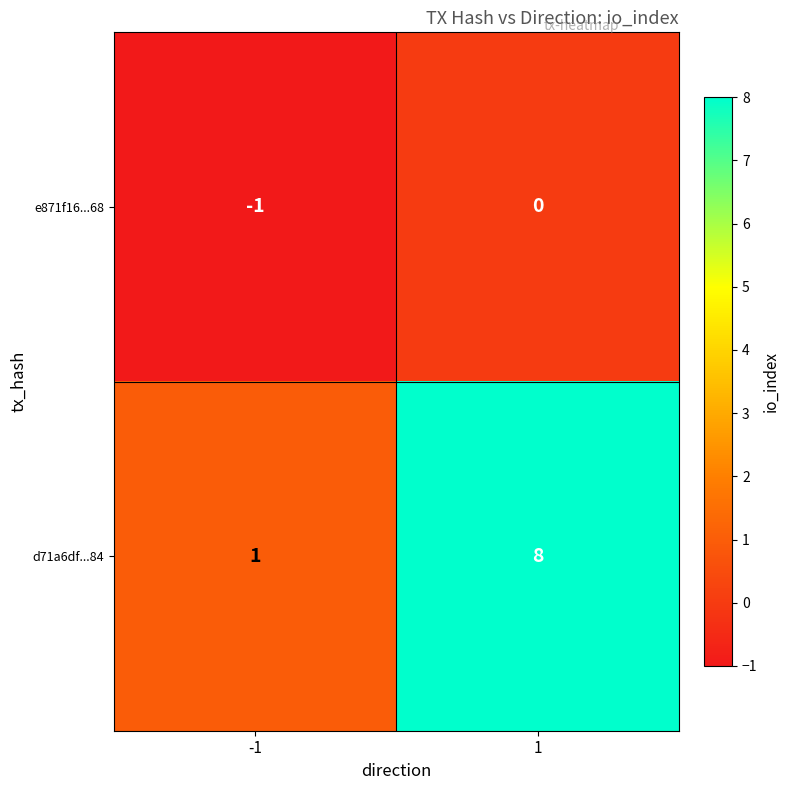

The value of d71a6df...84 at 1 is 12. True or false?

False